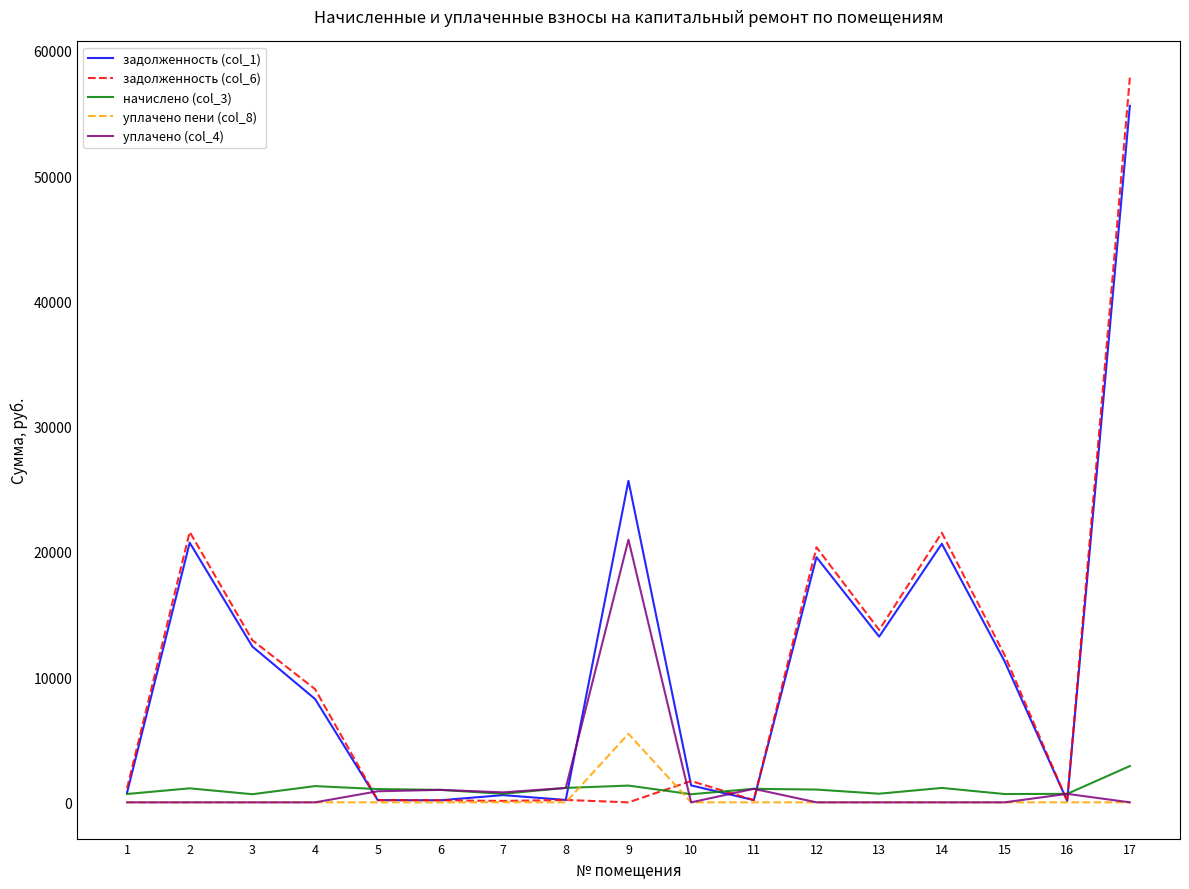

What is the highest value of the уплачено (col_4) series?

20974.2